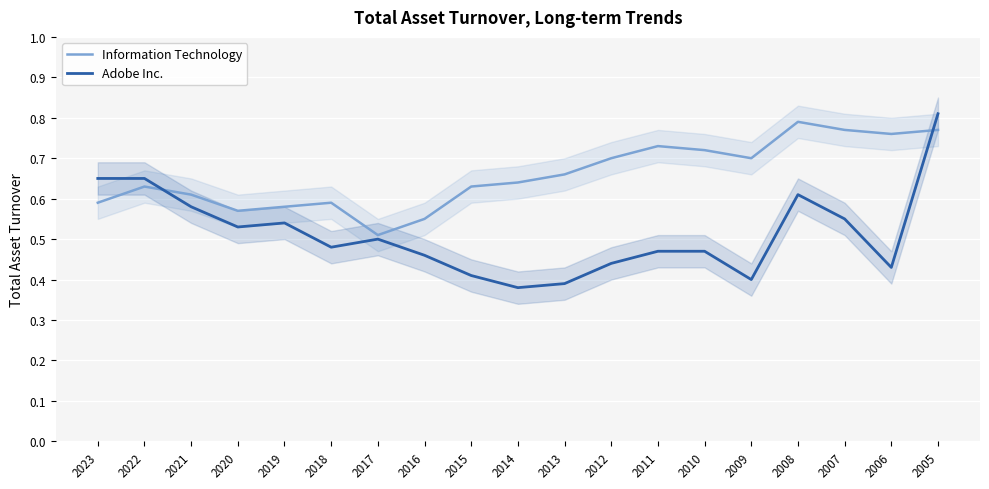

True or false: Information Technology has more than 0 interior local peaks.

True